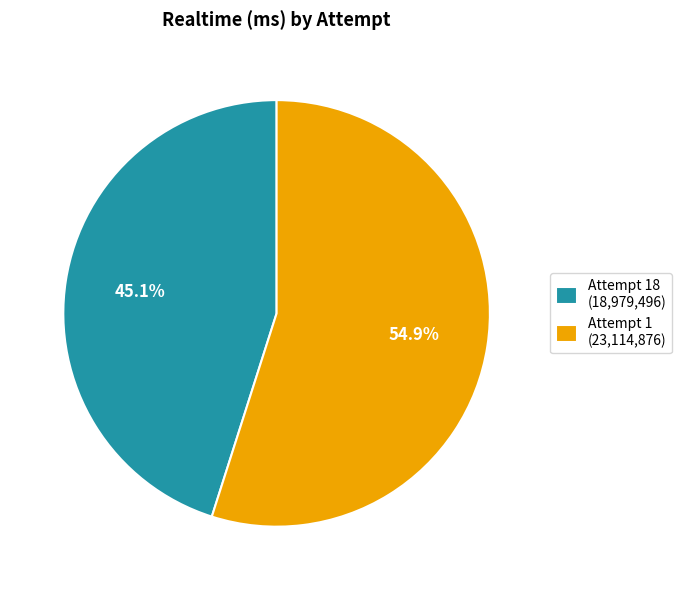

Which has a higher value, Attempt 18 (18,979,496) or Attempt 1 (23,114,876)?

Attempt 1 (23,114,876)